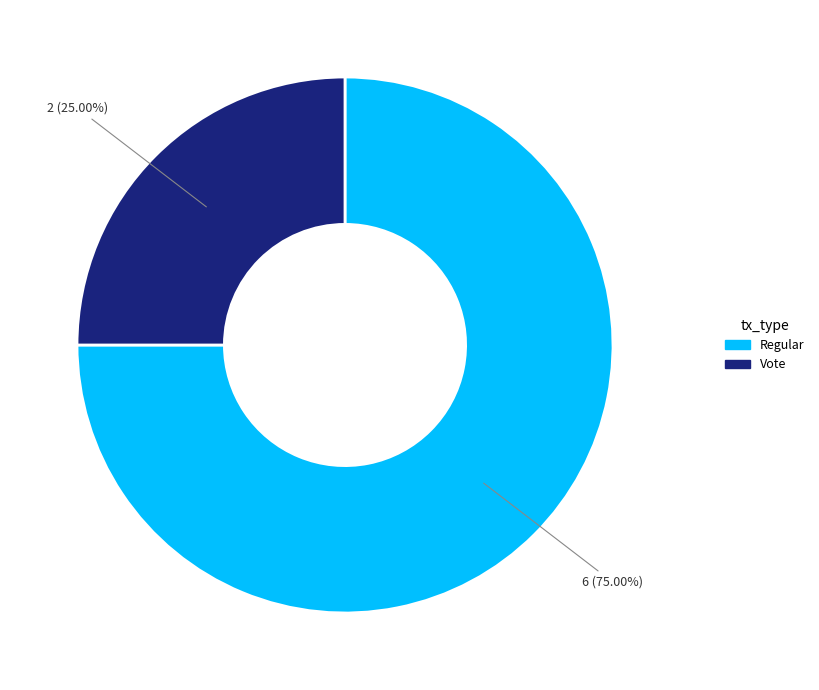

What percentage is the Vote slice, to the nearest percent?

25%